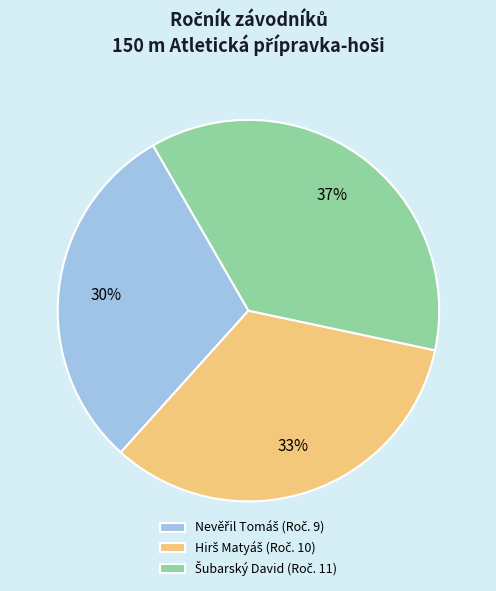

To the nearest percent, what is the average slice percentage?

33%